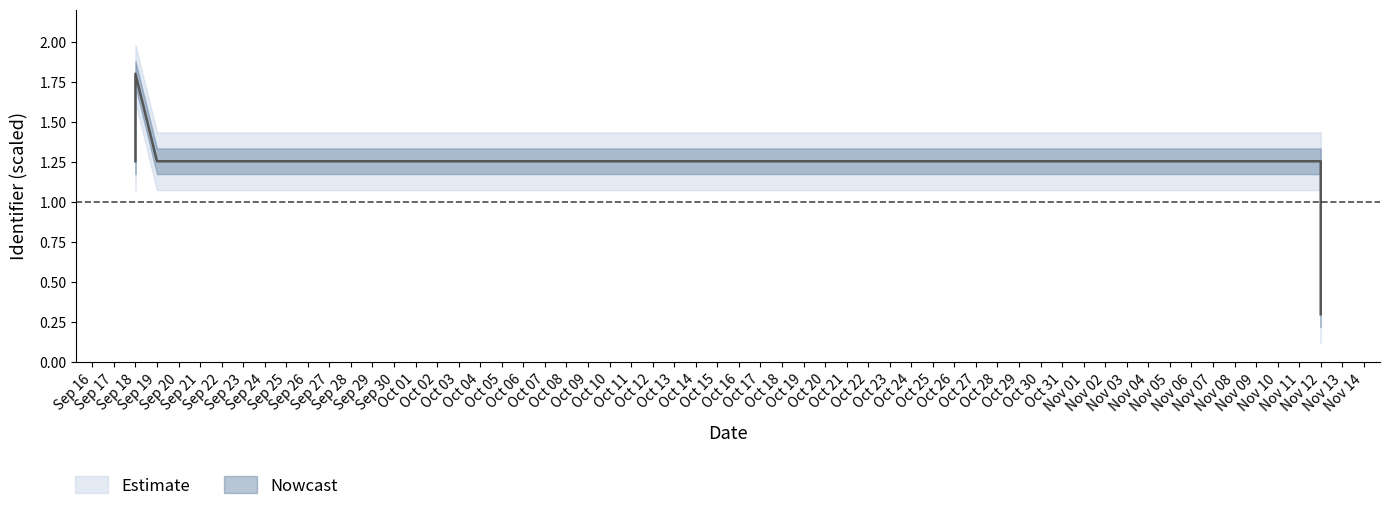

Read the value at Nov 12.

1.3